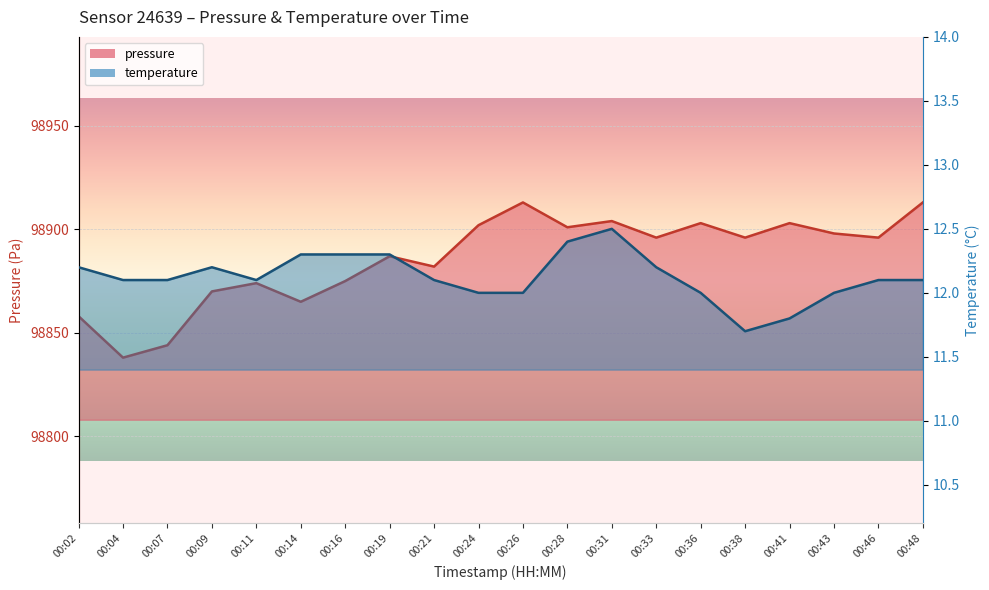

What is the difference between the maximum and minimum values in the temperature series?

0.8